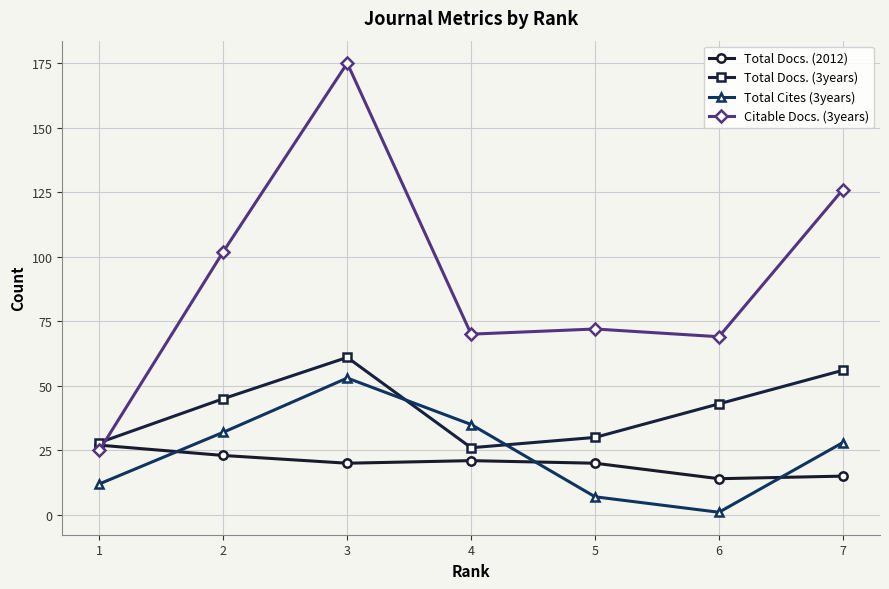

What is the maximum value shown in the chart?

175